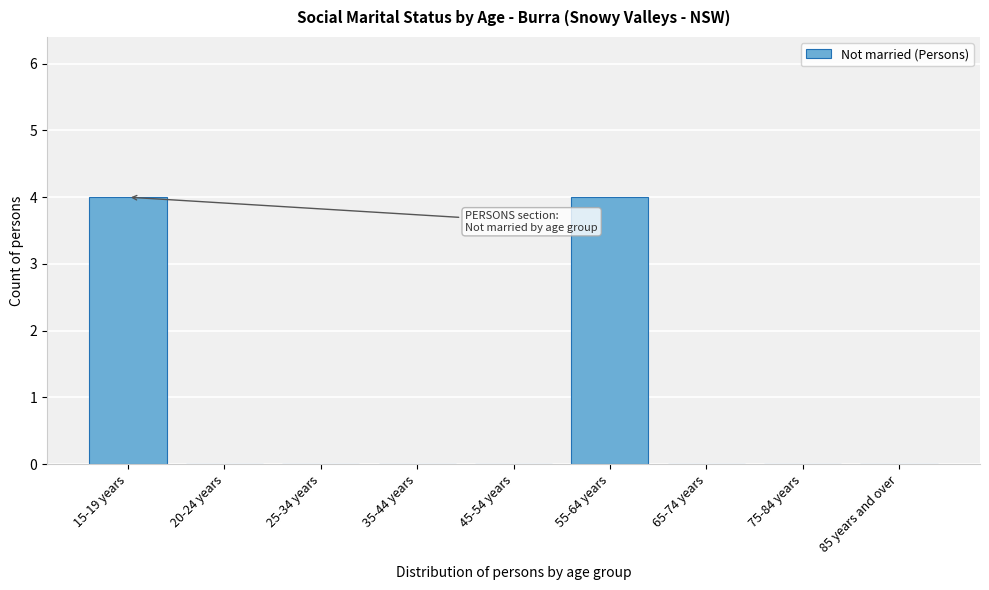

Reading right to left, list all the values displayed in this chart.

85 years and over=0	75-84 years=0	65-74 years=0	55-64 years=4	45-54 years=0	35-44 years=0	25-34 years=0	20-24 years=0	15-19 years=4